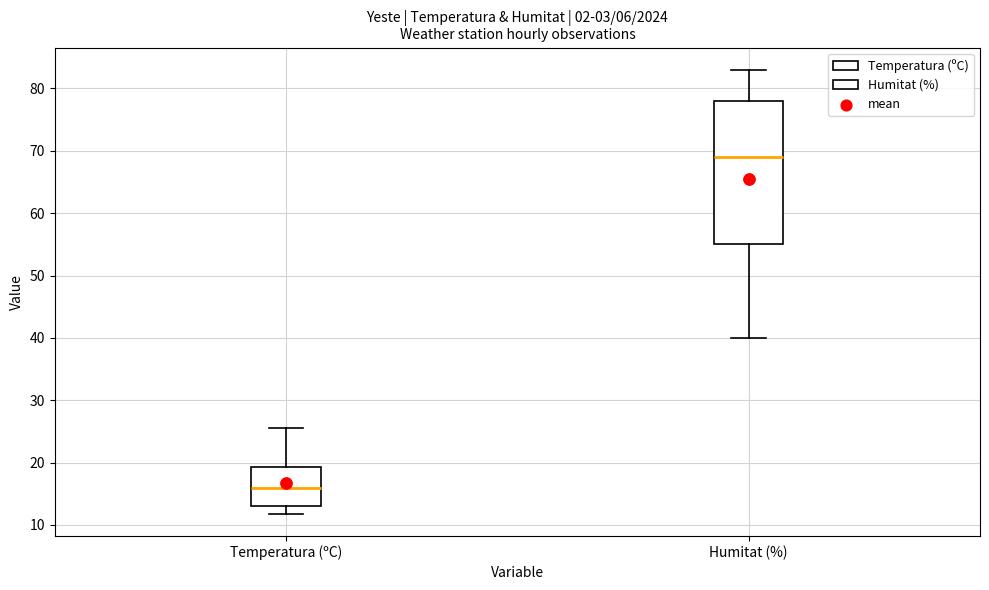

Which box has the highest median line?

Humitat (%)